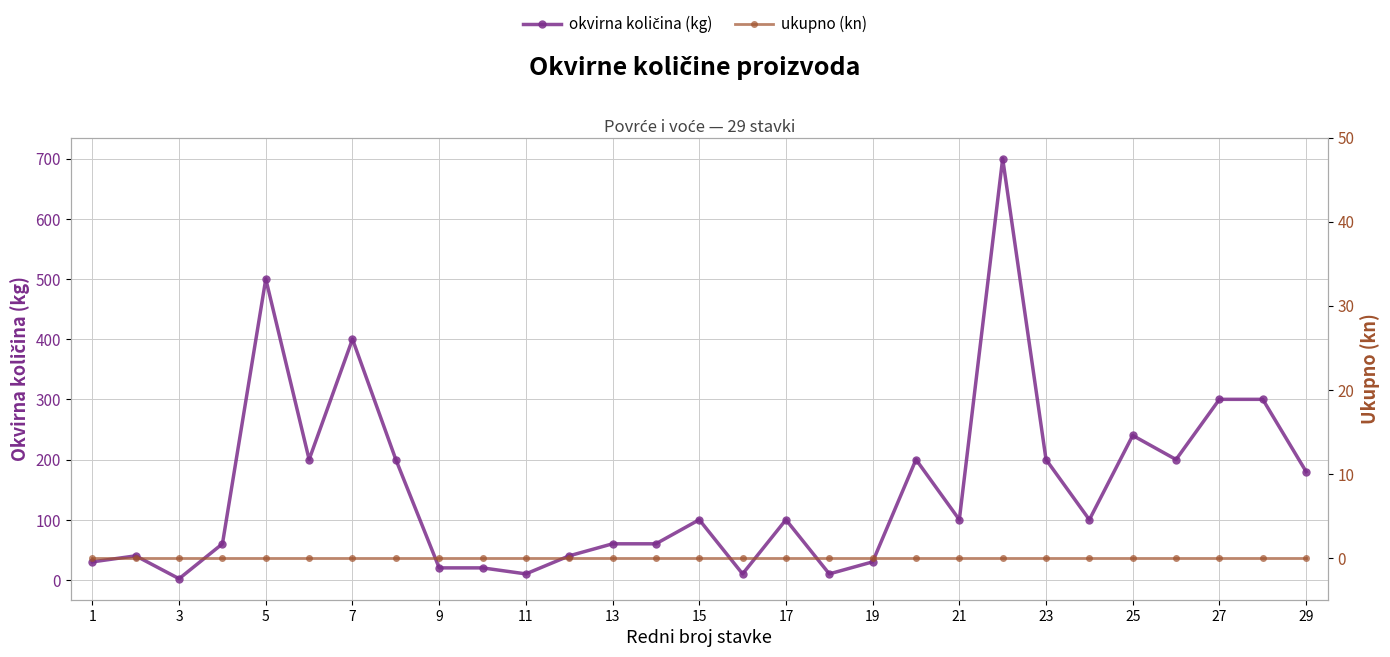

True or false: okvirna količina (kg) and ukupno (kn) cross at least once.

False